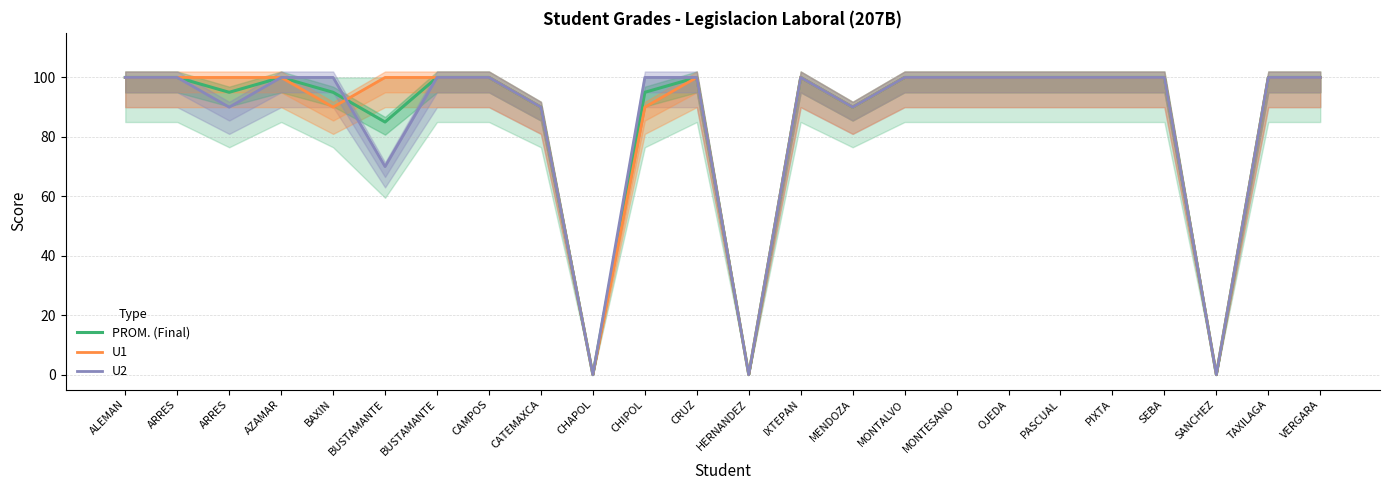

What is the sum of all PROM. (Final) values?

2050